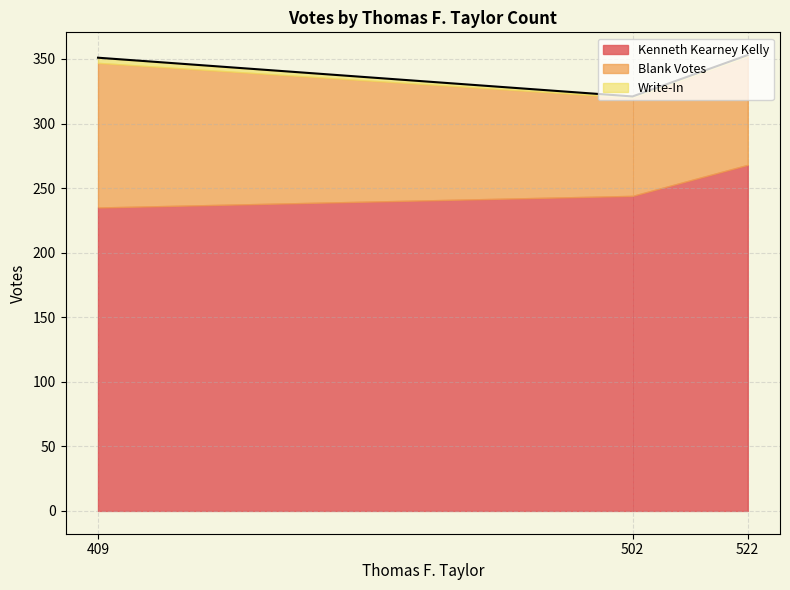

Which series has the largest range (max minus min)?

Blank Votes